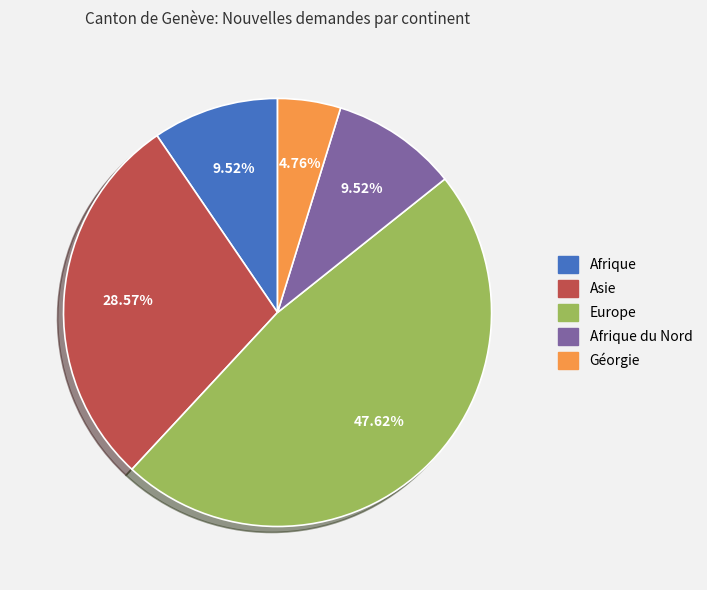

Does any single category account for the majority?

No